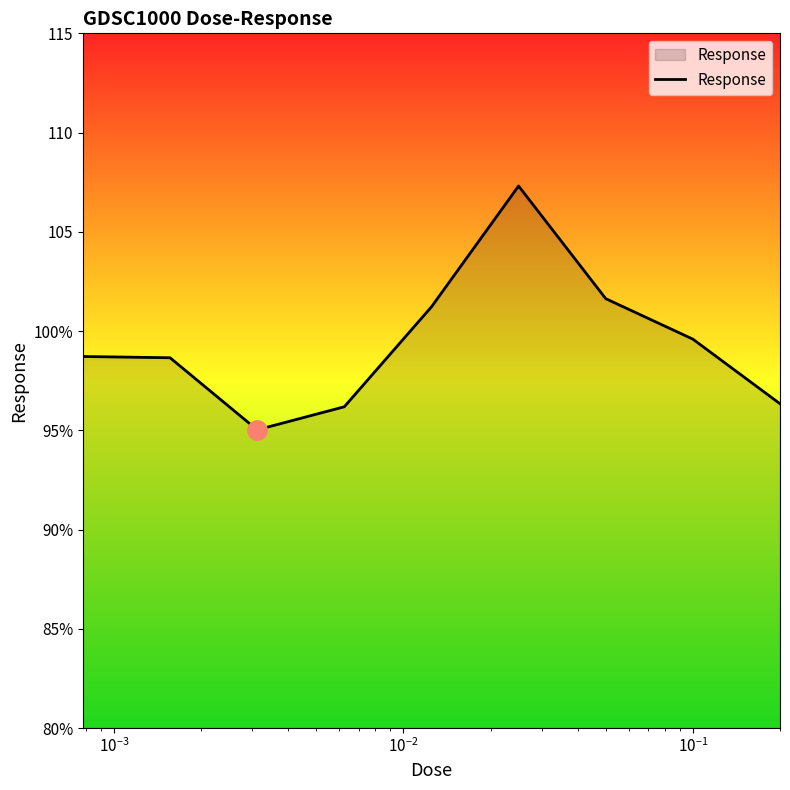

Is this an area chart (filled region under the line)?

Yes